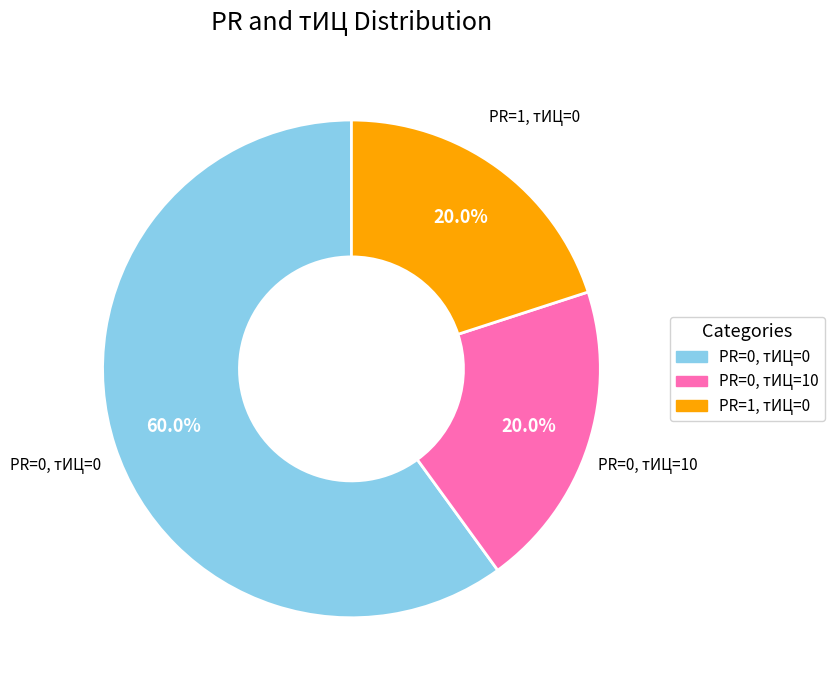

Which slice is the largest?

PR=0, тИЦ=0